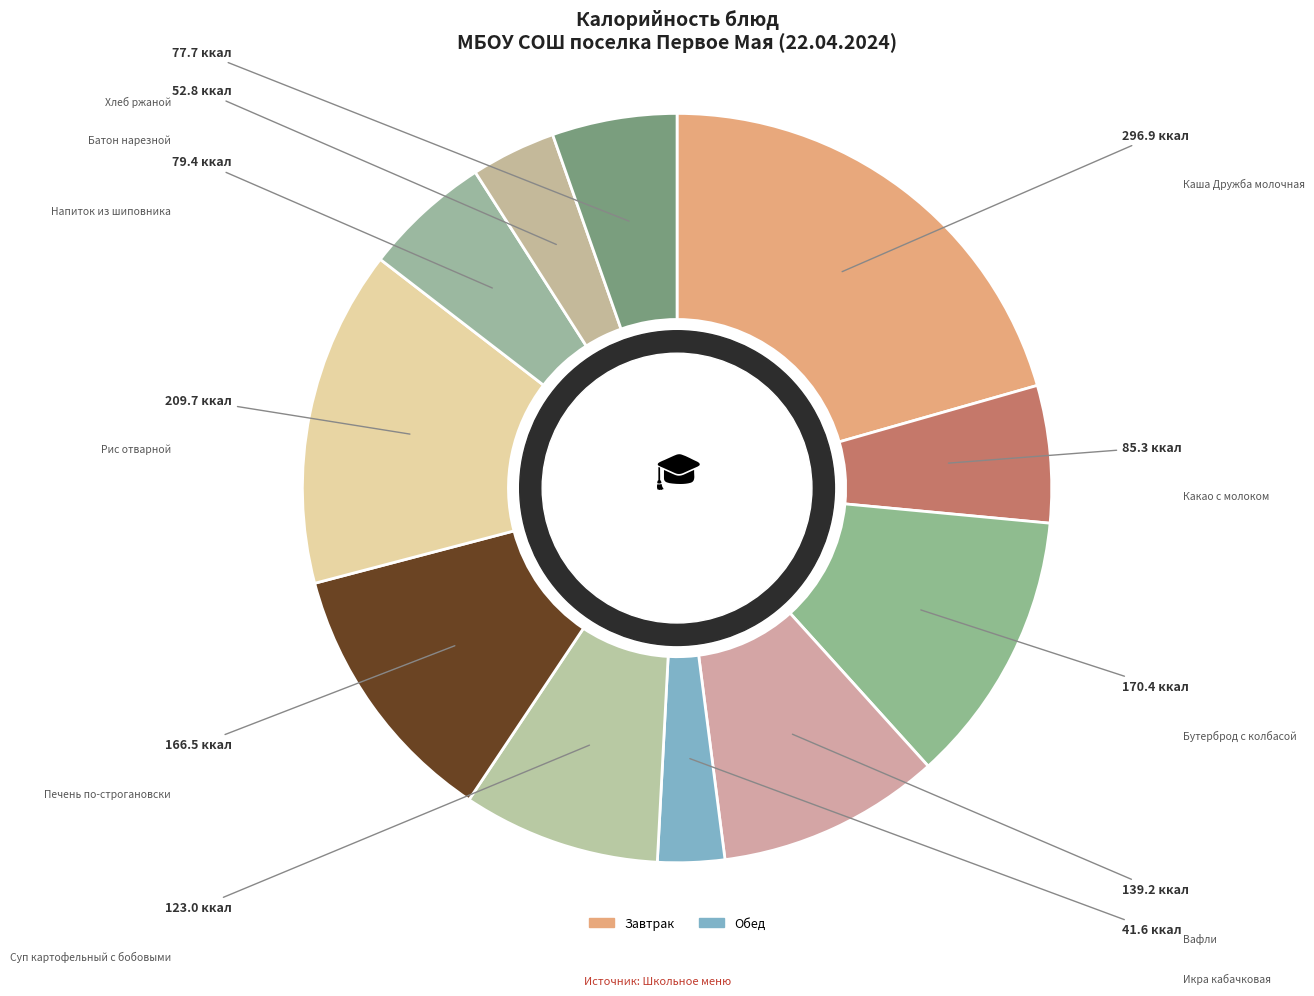

Rank the categories by value from highest to lowest.

Каша Дружба молочная, Рис отварной, Бутерброд с колбасой, Печень по-строгановски, Вафли, Суп картофельный с бобовыми, Какао с молоком, Напиток из шиповника, Хлеб ржаной, Батон нарезной, Икра кабачковая